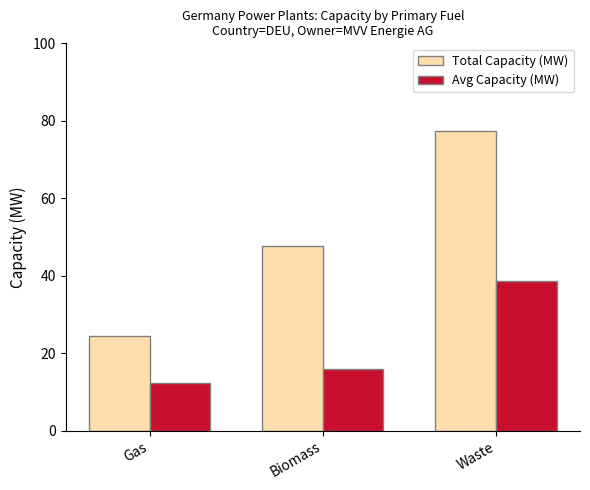

Does the chart contain any negative values?

No